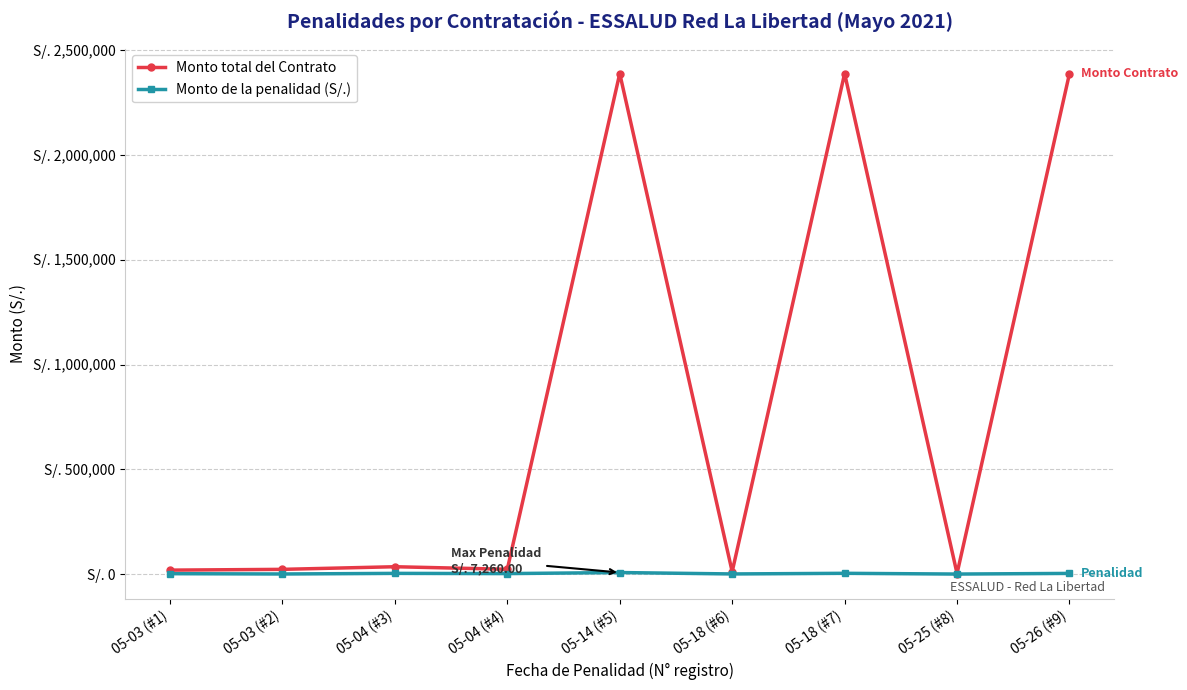

What is the label of the 6th point from the left?

05-18 (#6)